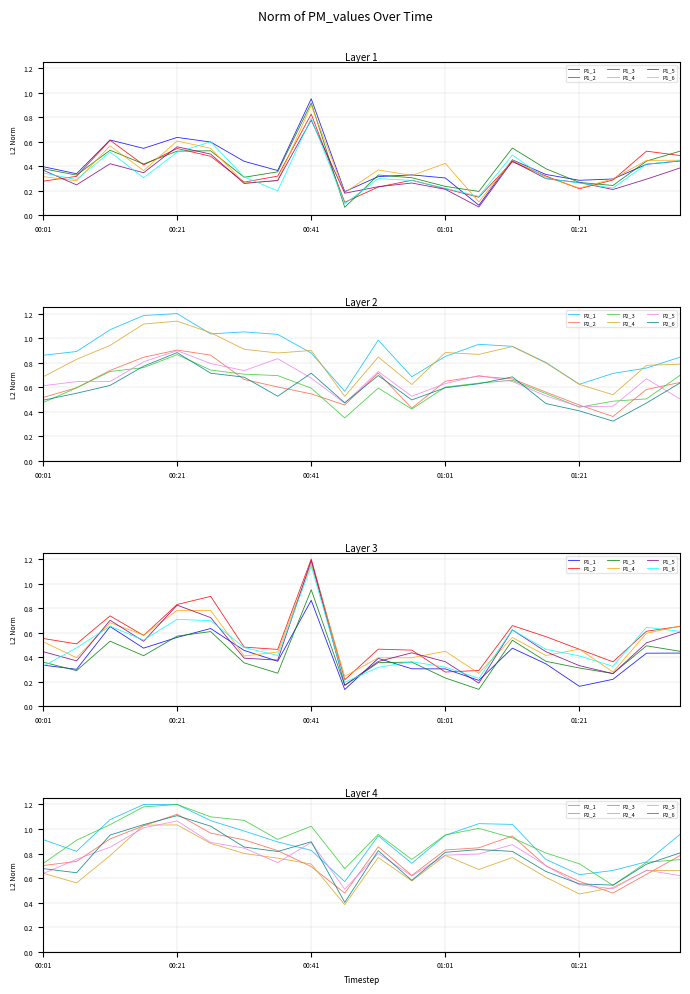

What is the label of the 9th point from the left?

00:41